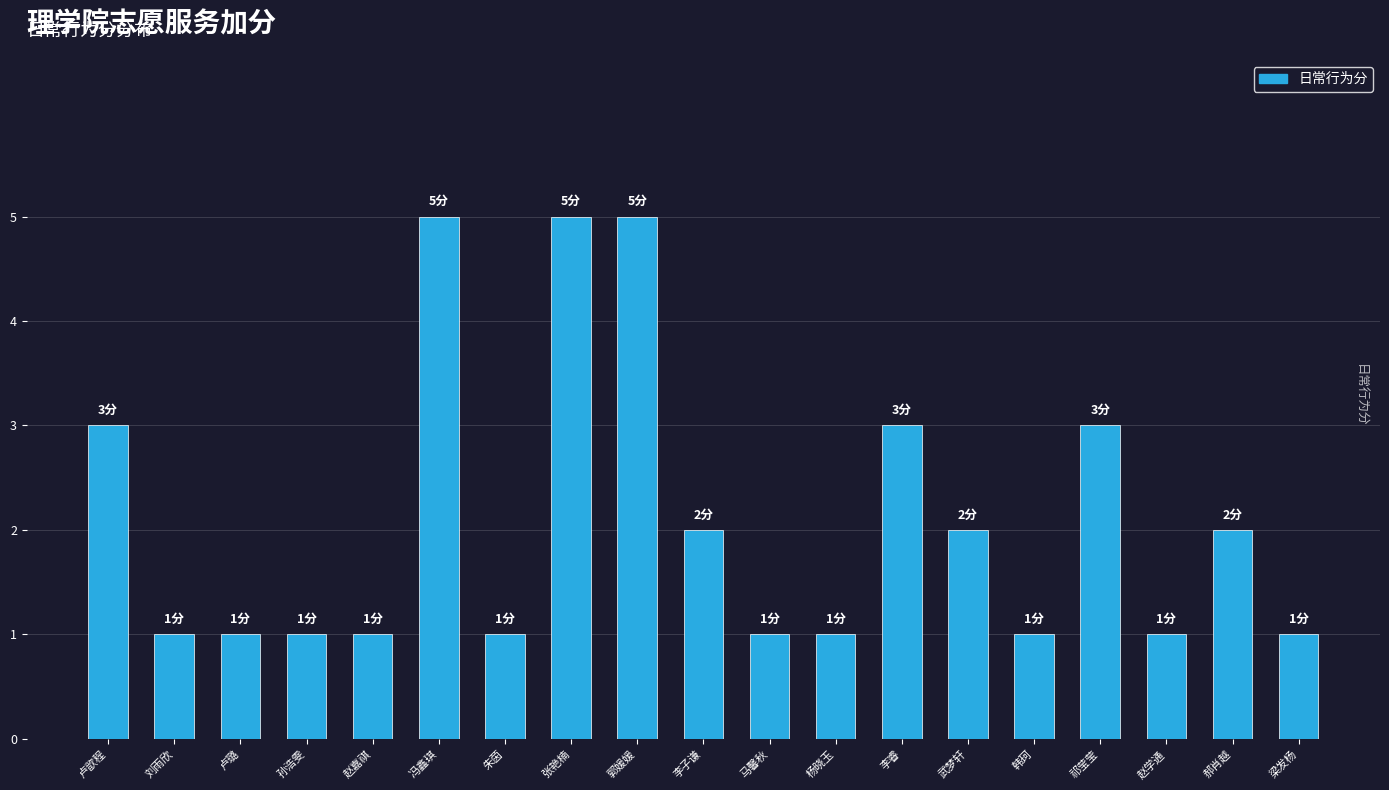

True or false: the data shows 8 at 冯鑫琪.

False